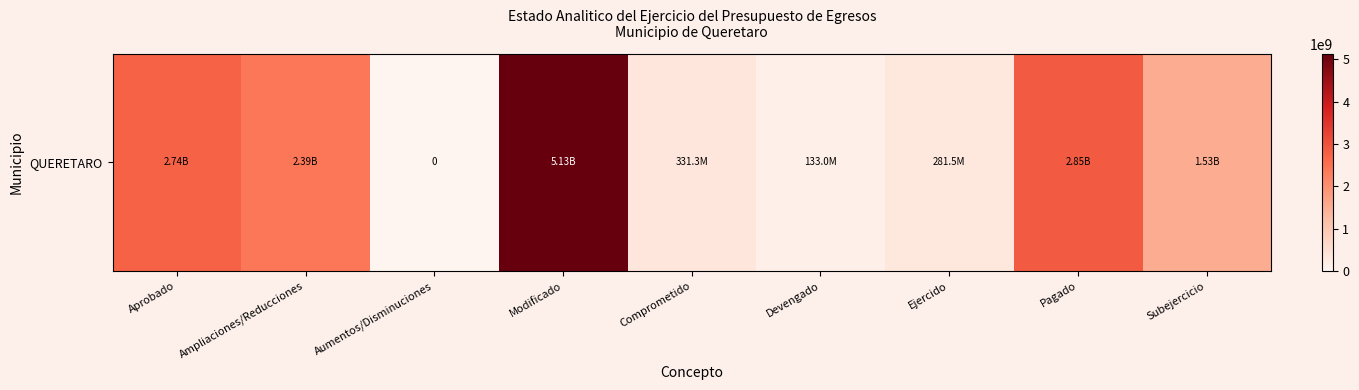

At which category does the chart reach its minimum across all series?

Aumentos/Disminuciones